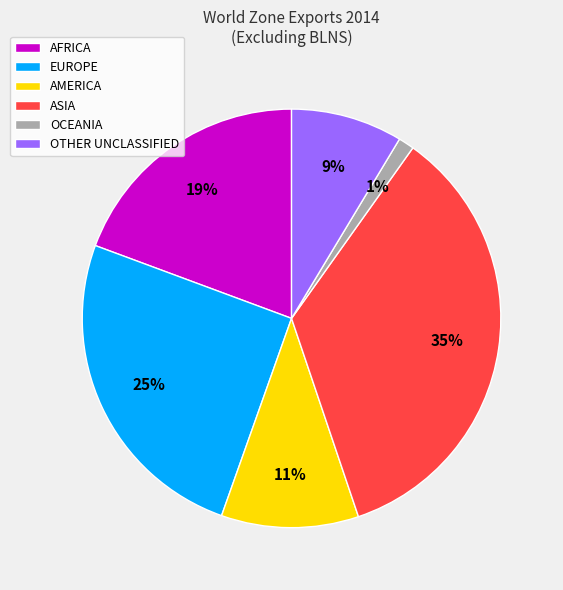

True or false: ASIA accounts for 23% of the total.

False